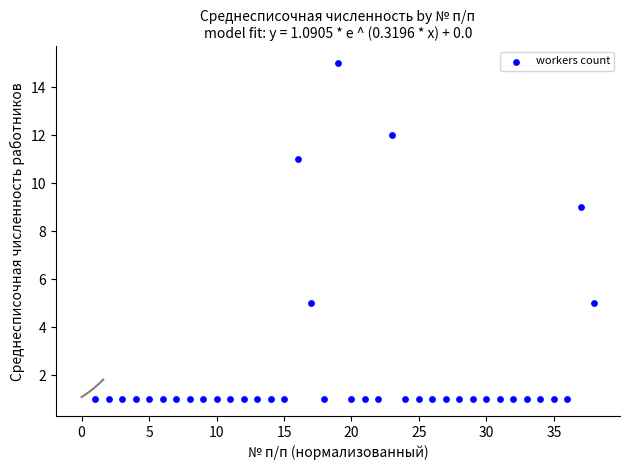

What is the range of X values (max minus min)?

37